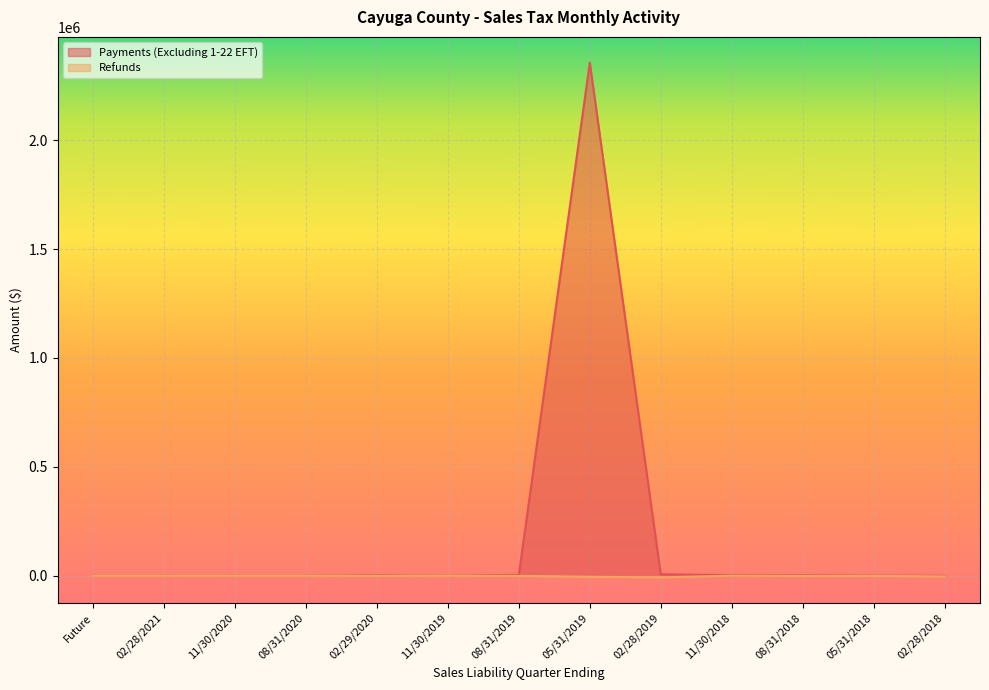

How many positive values does the Payments (Excluding 1-22 EFT) series have?

9